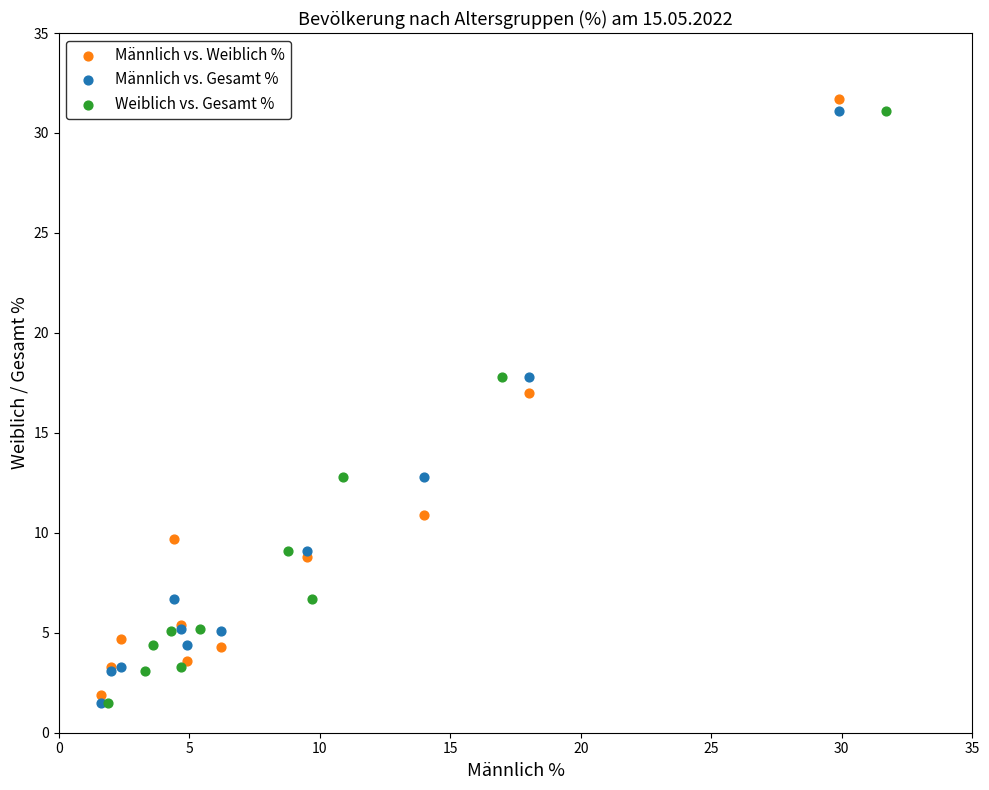

Which series has the widest spread of Y values?

Männlich vs. Weiblich %